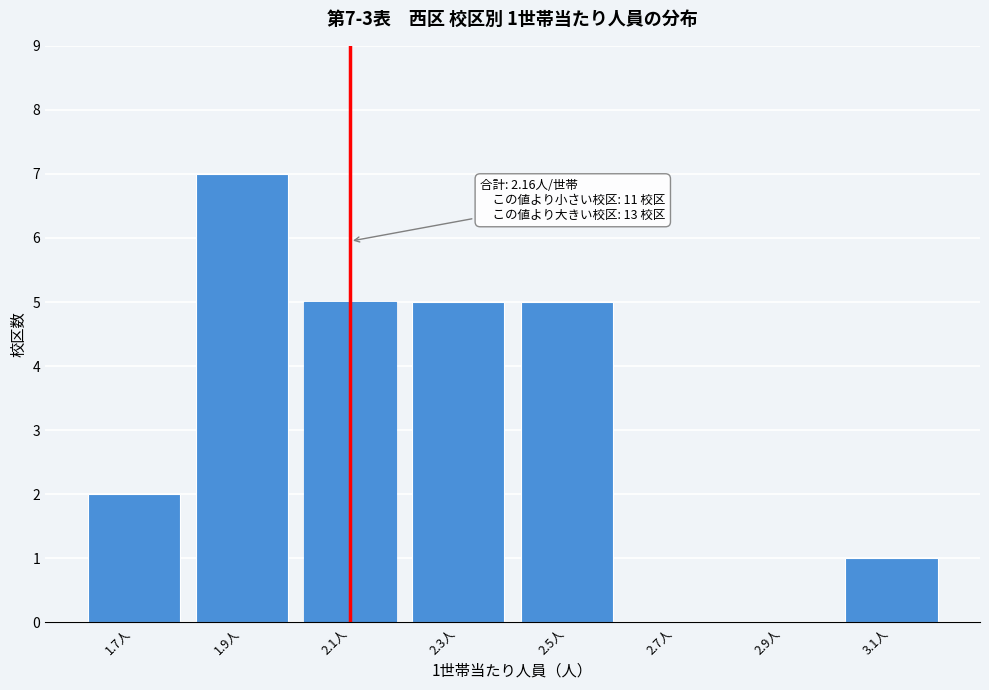

Reading left to right, list all the values displayed in this chart.

1.7人=2	1.9人=7	2.1人=5	2.3人=5	2.5人=5	2.7人=0	2.9人=0	3.1人=1